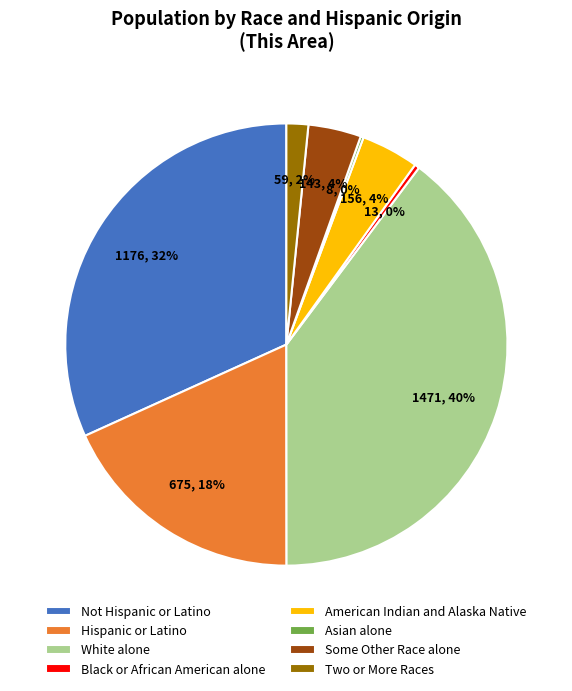

Is there any slice that represents more than half of the pie?

No